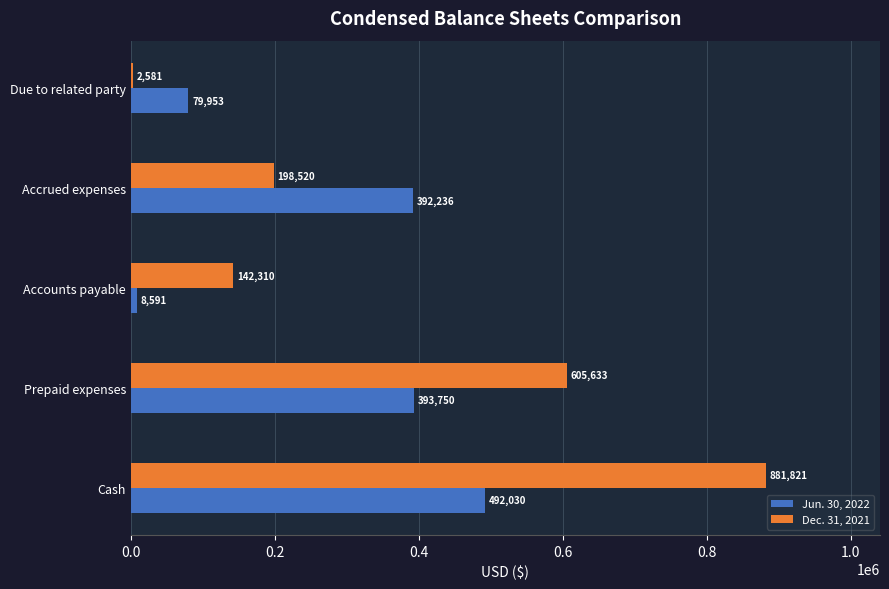

Between Cash and Accounts payable, which series saw the biggest shift?

Dec. 31, 2021